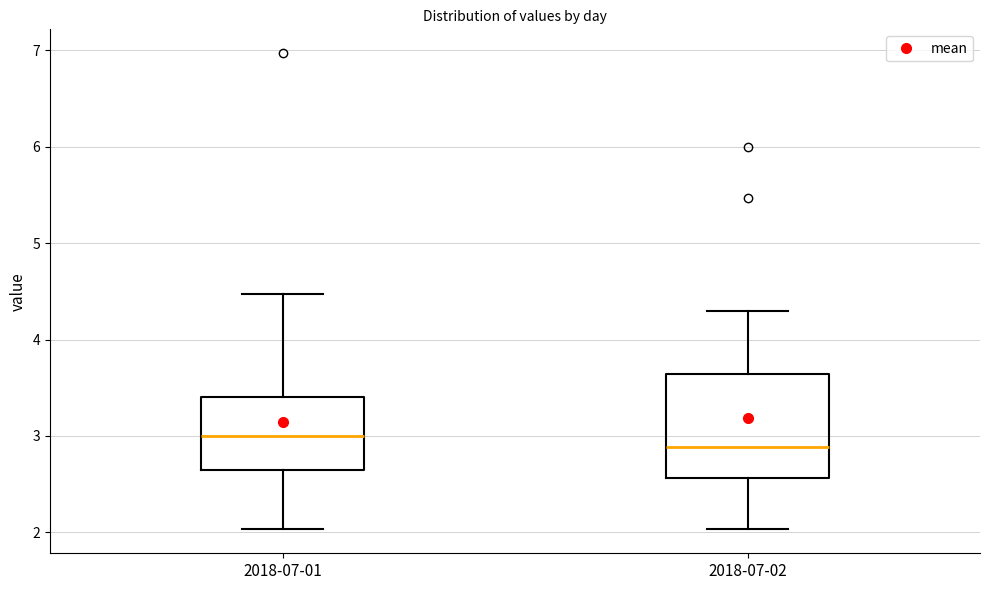

Where does the upper whisker of the box for 2018-07-02 end on the y-axis? The values are not printed on the chart, so give them approximately, as read against the axis.

4.3